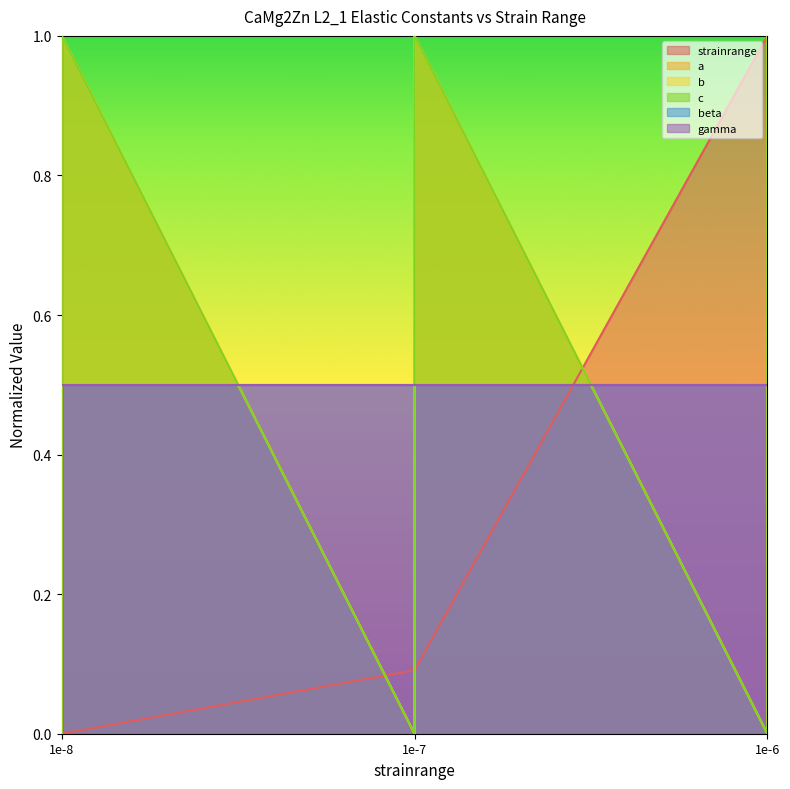

What is the sum of all c values?

3.0